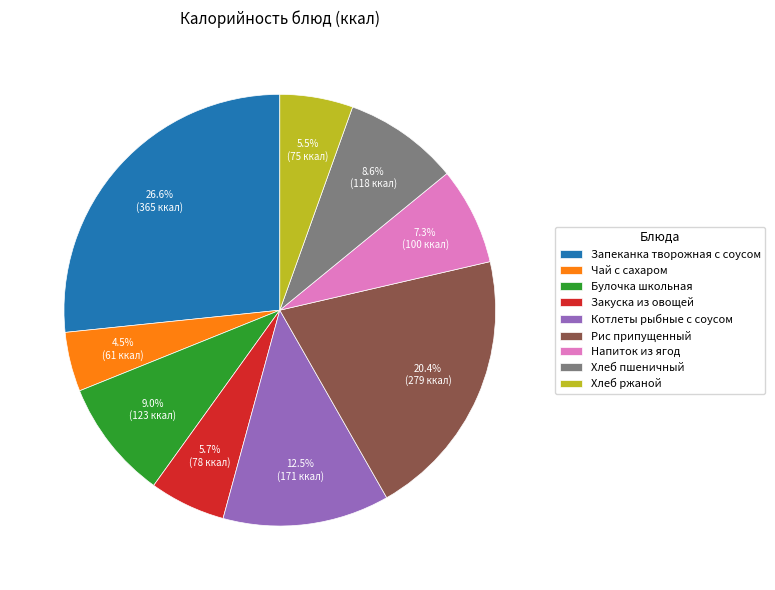

The Напиток из ягод slice represents 1% of the pie. True or false?

False